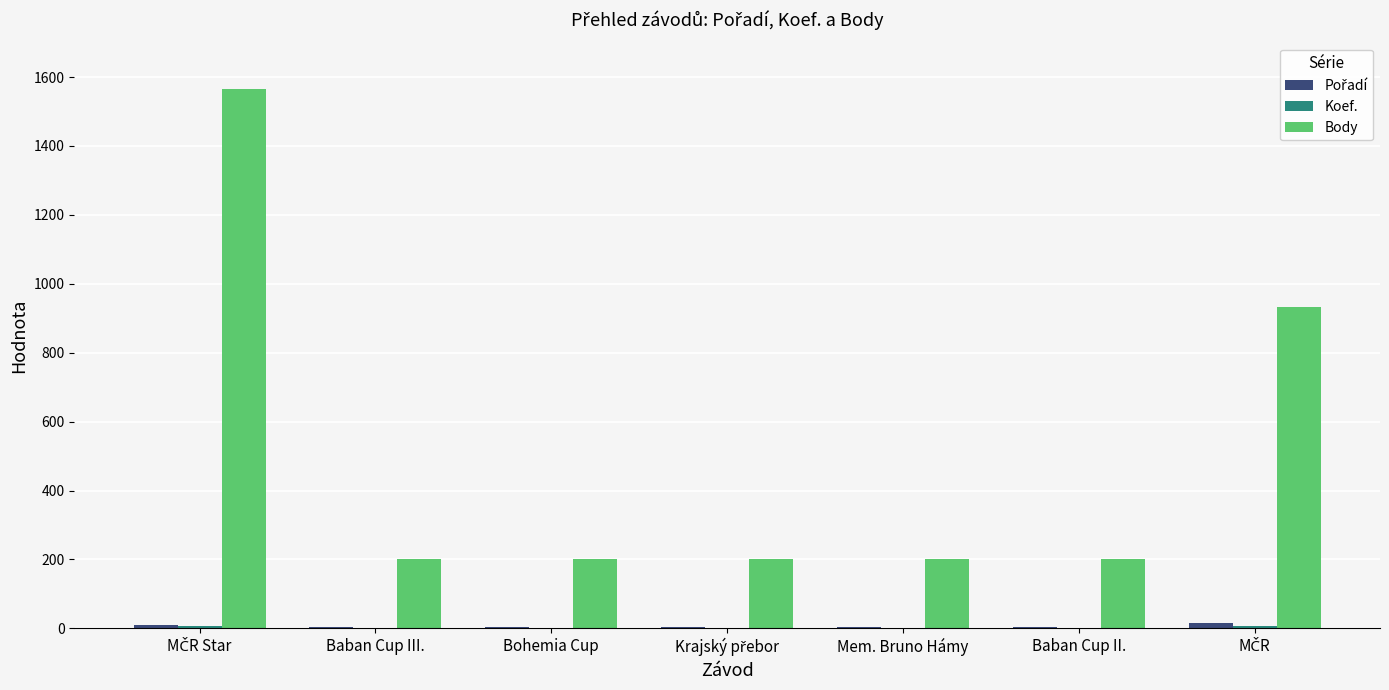

What is the maximum value shown in the chart?

1564